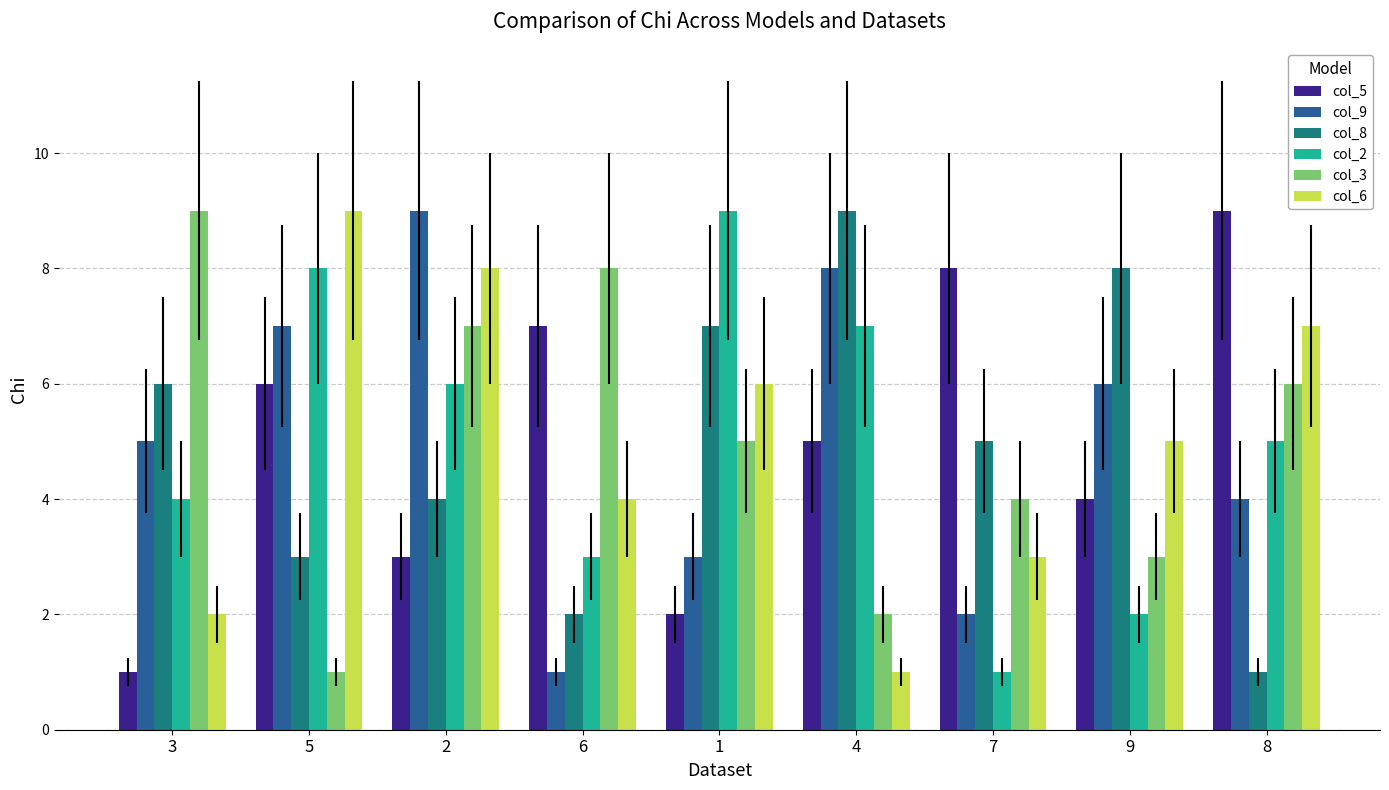

Is it true that col_8 equals 2 at 2?

False